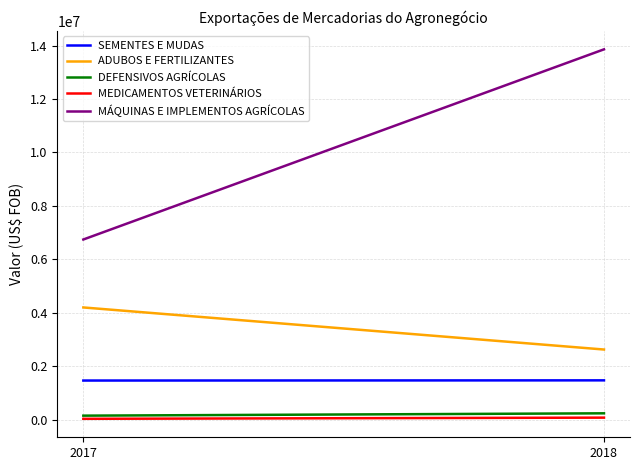

How many lines are shown in the chart?

5